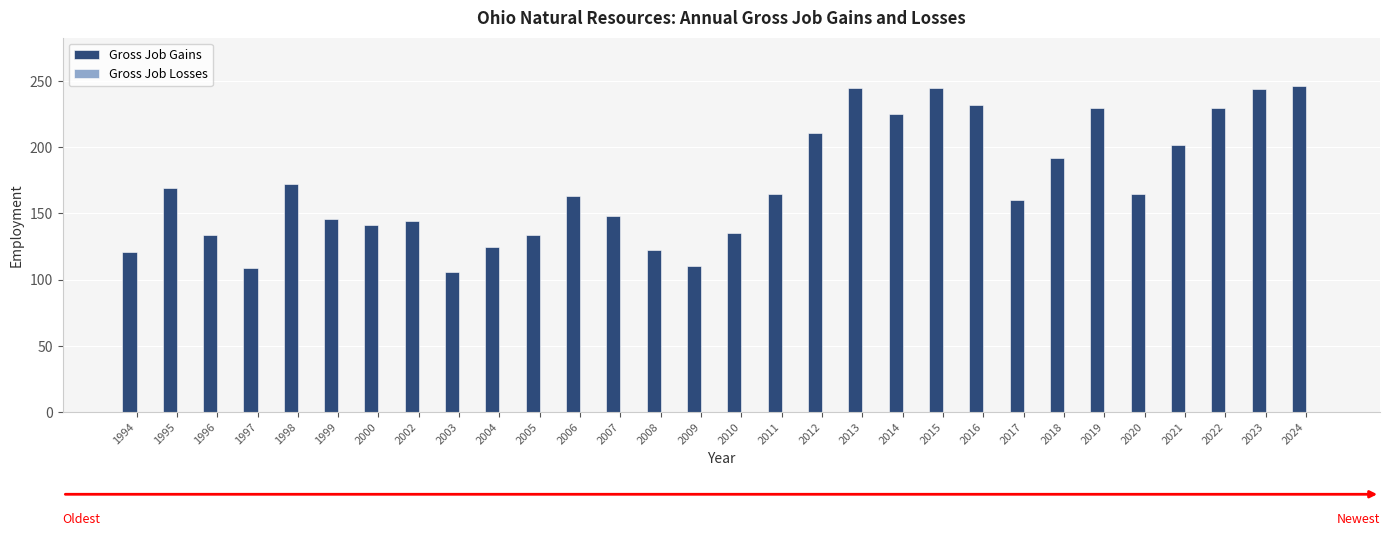

What is the ratio of the value at 2002 to the value at 1998?

0.8